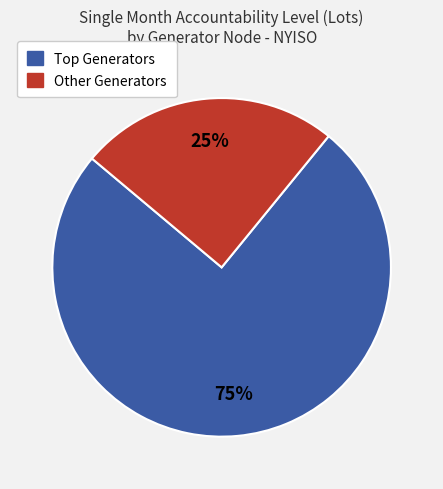

To the nearest percent, what is the difference between the largest and smallest slice percentages?

50%